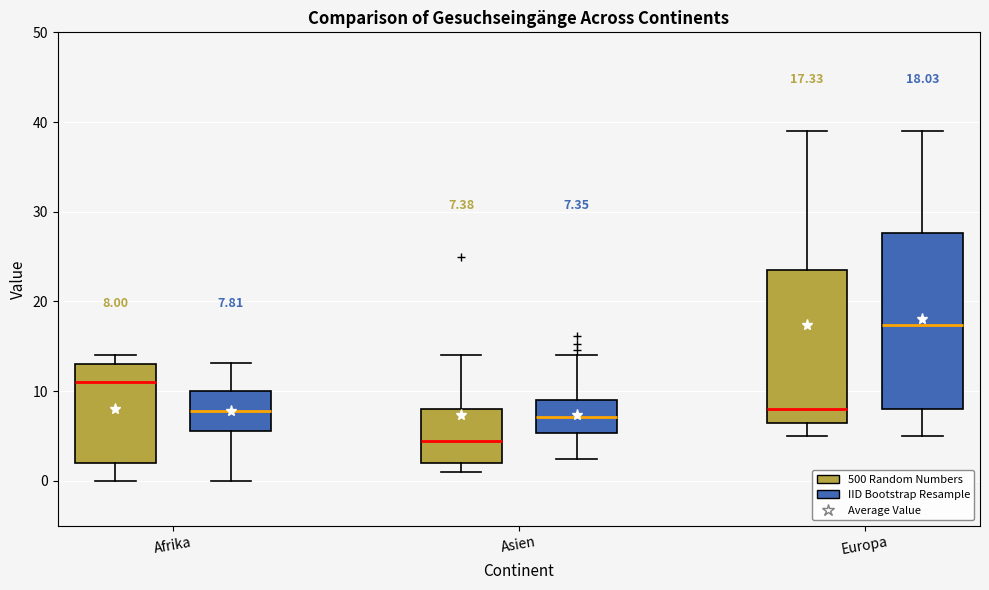

Which box has the lowest median line?

Asien (500 Random Numbers)